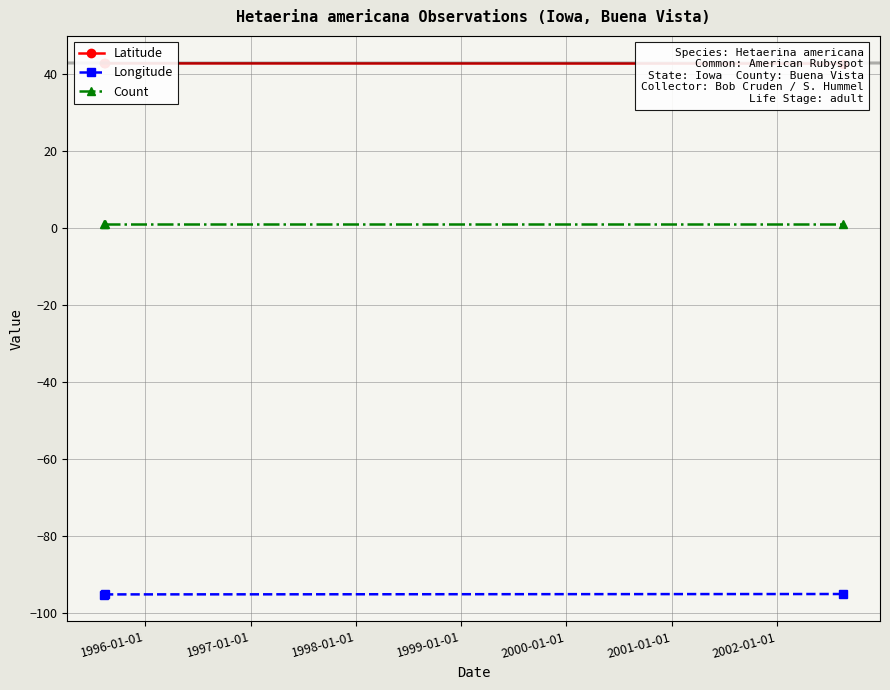

True or false: Longitude has a value of -95.2 at 1995-01-01.

True